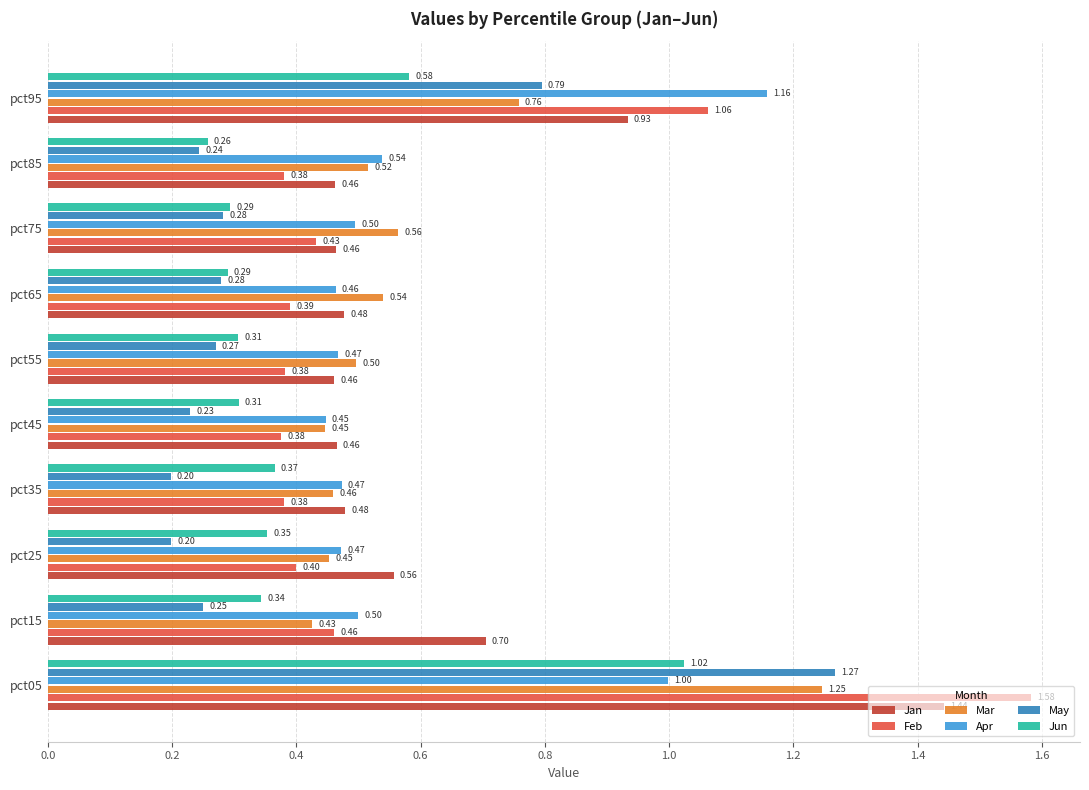

Which series has the largest total across all categories?

Jan